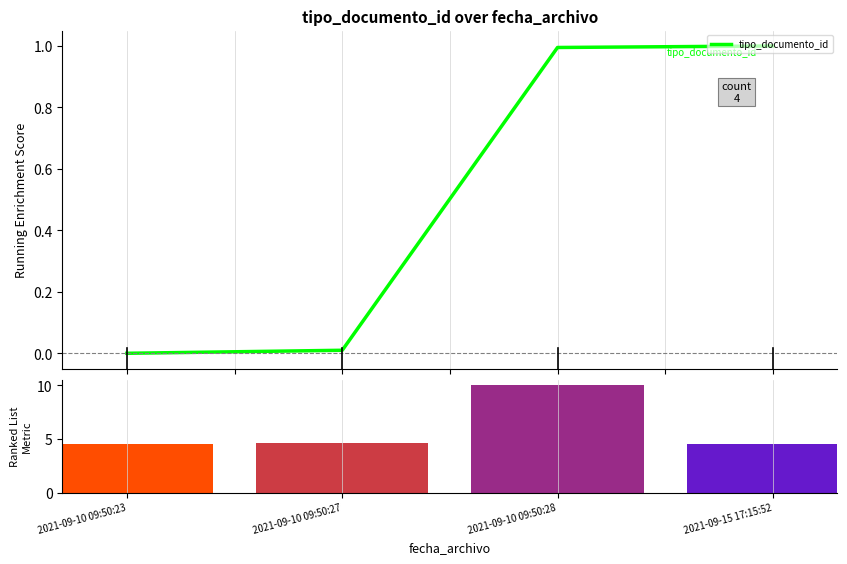

Reading left to right, extract all data points from this chart.

2021-09-10 09:50:23=0.0	2021-09-10 09:50:27=0.0	2021-09-10 09:50:28=1.0	2021-09-15 17:15:52=1.0